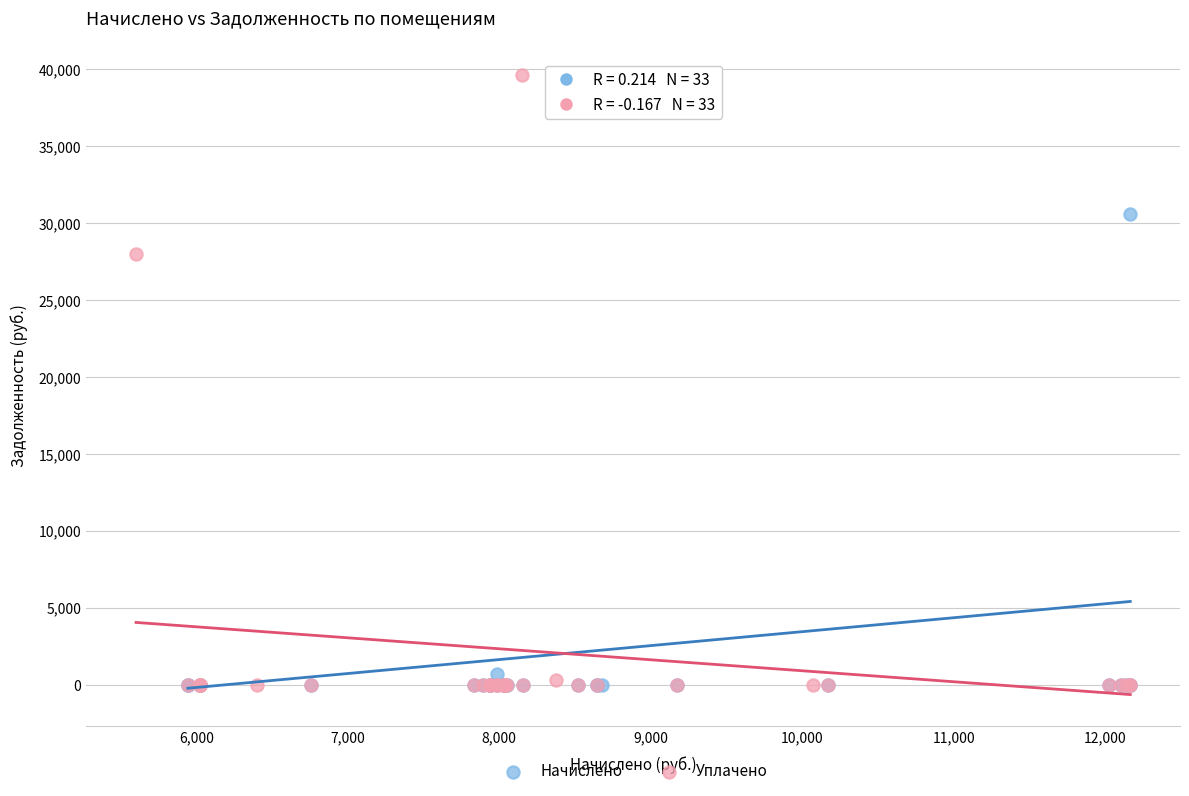

What are all the series names shown in the legend?

Начислено, Уплачено